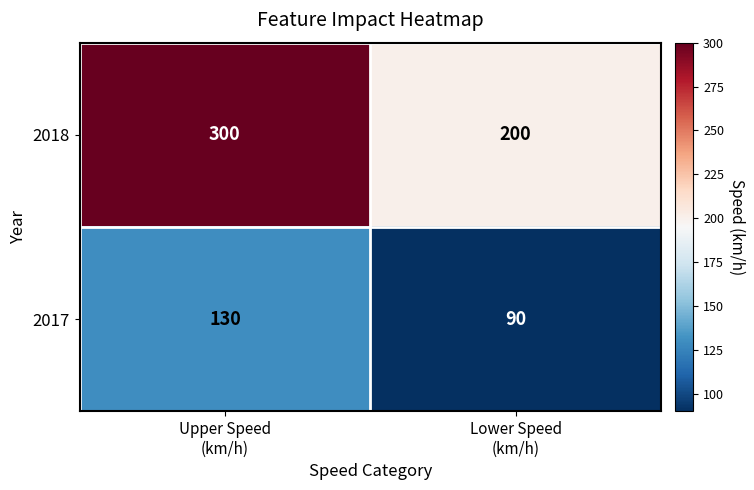

At which category does the chart reach its peak across all series?

Upper Speed
(km/h)